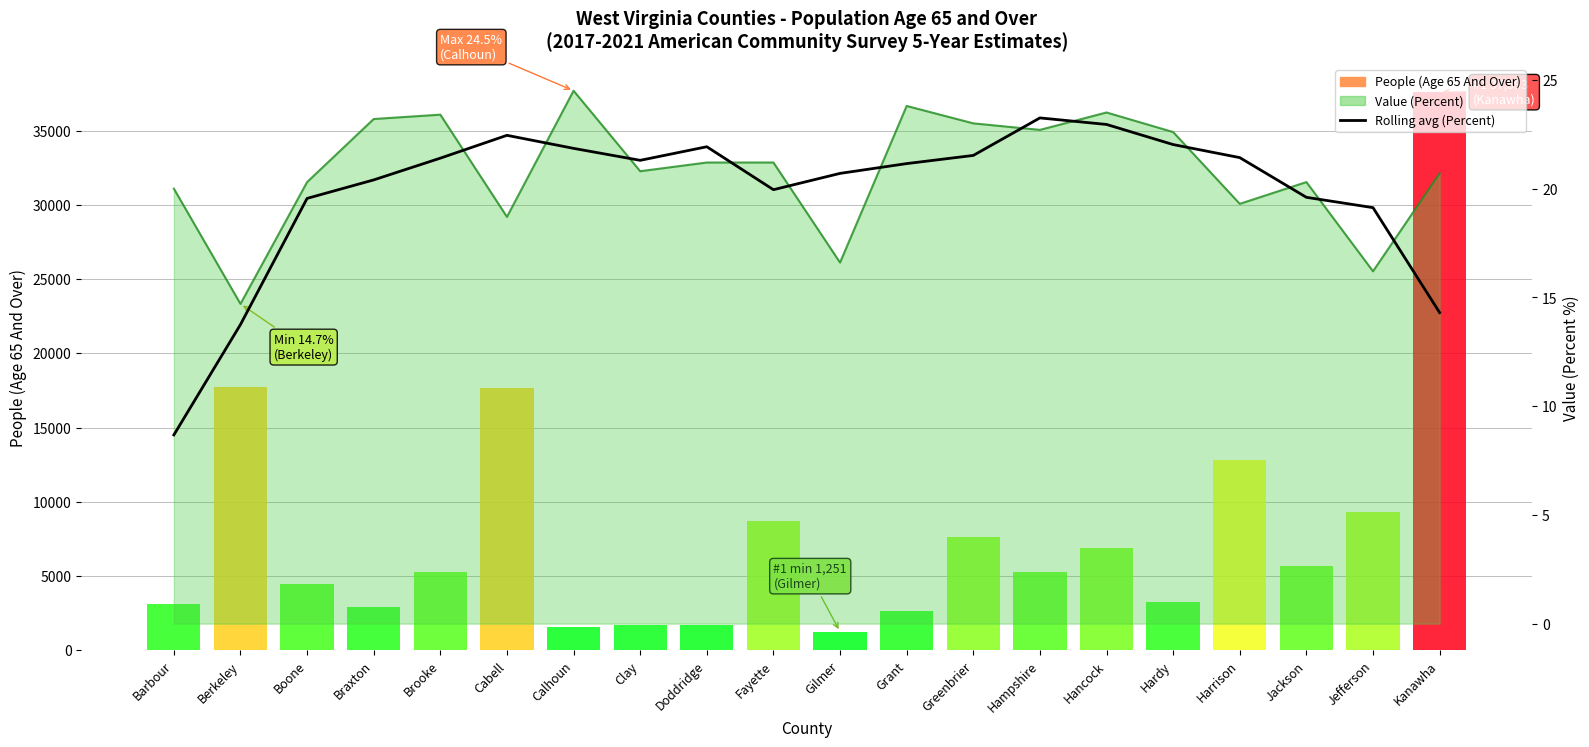

What is the greatest value displayed?

23.2